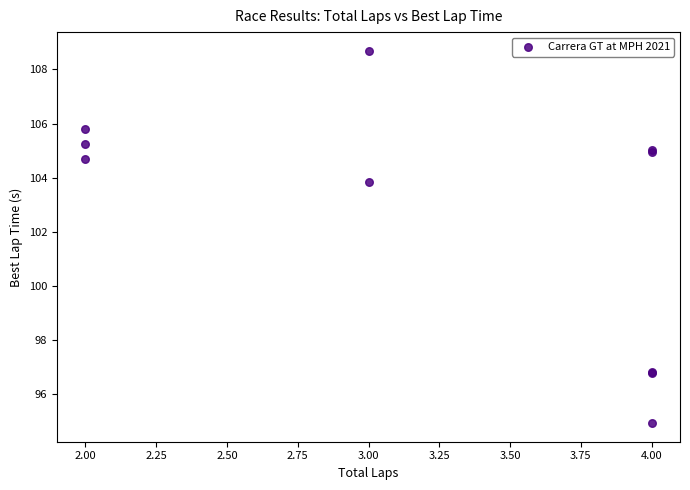

What Y value in the scatter plot is closest to 101?

103.8